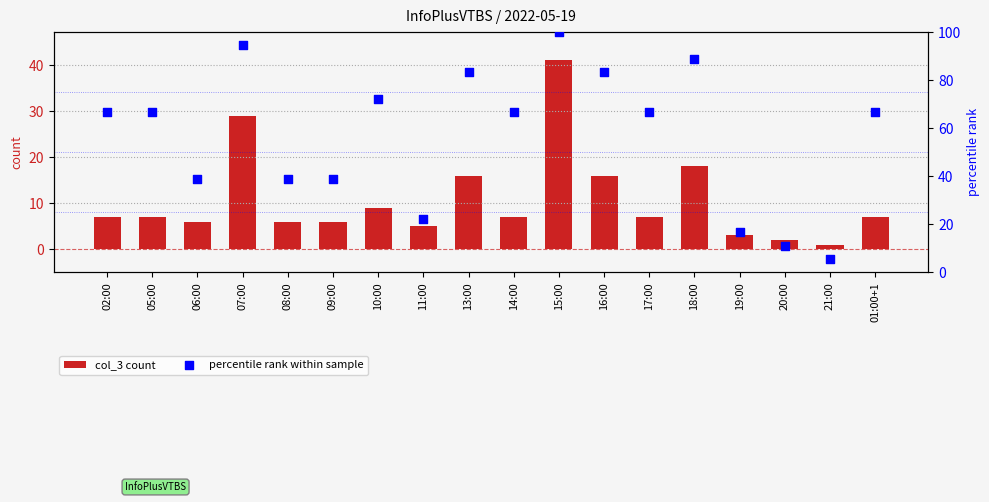

Which series contains the lowest Y value?

col_3 count